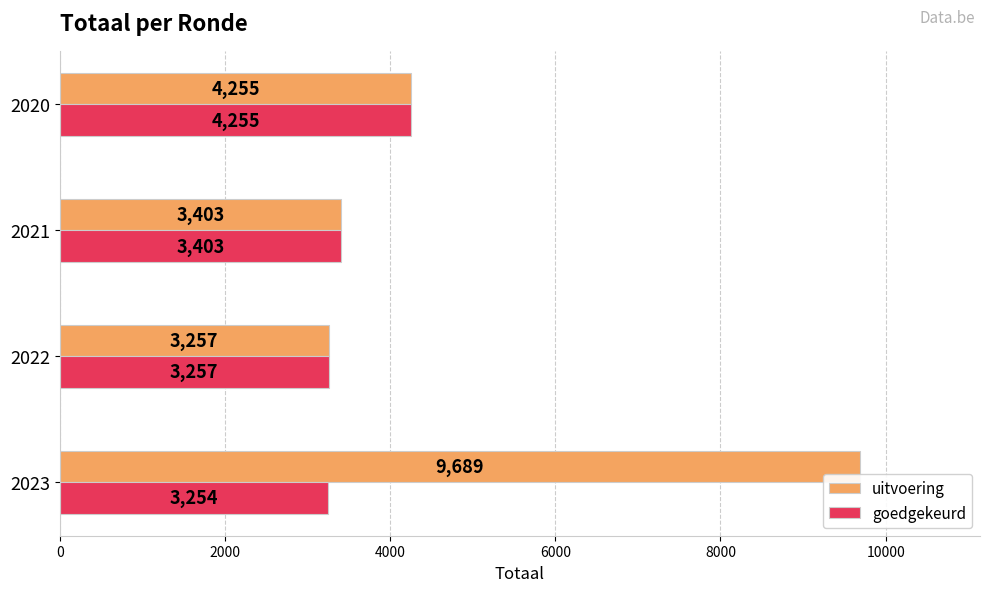

What are all the series names shown in the legend?

uitvoering, goedgekeurd